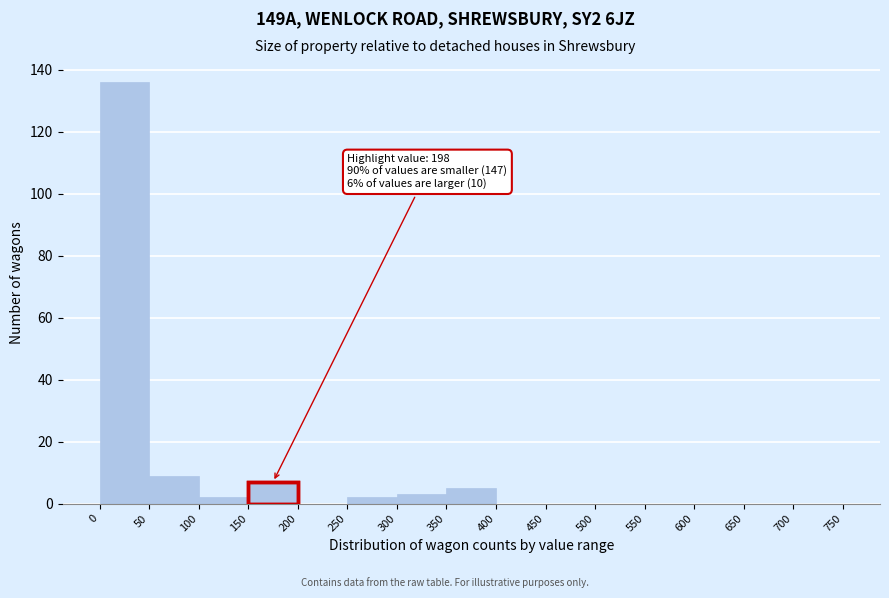

Which range on the x-axis has the tallest bar?

0 to 50